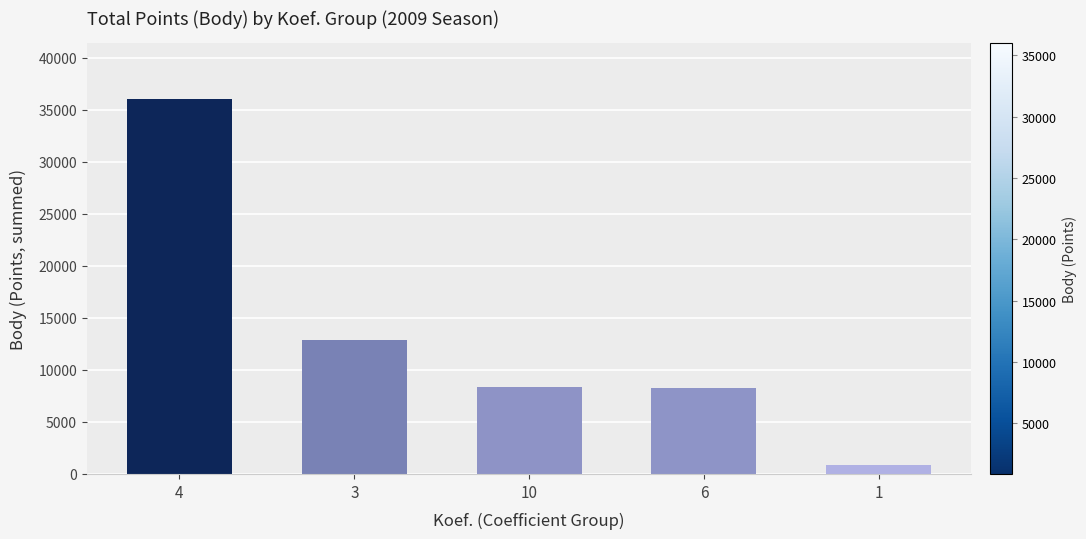

What is the minimum value shown in the chart?

879